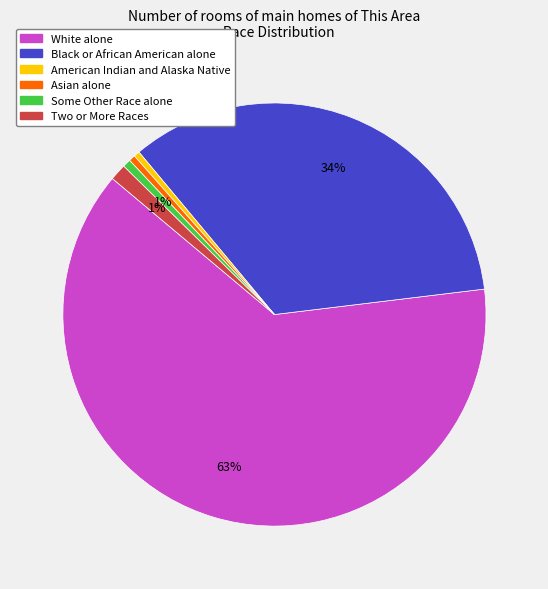

To the nearest percent, what portion does Black or African American alone represent?

34%